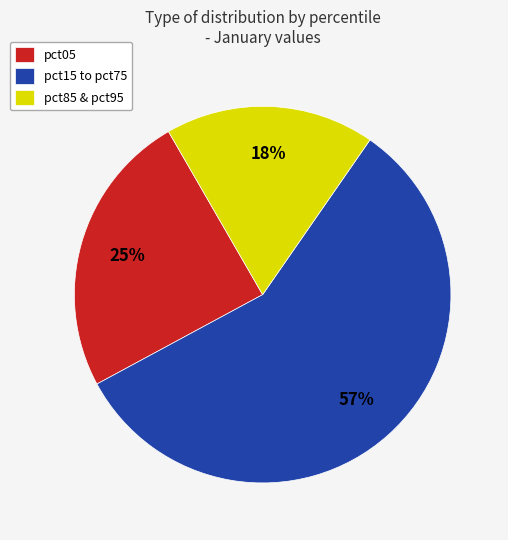

Do pct15 to pct75 and pct05 together represent more than half of the pie?

Yes